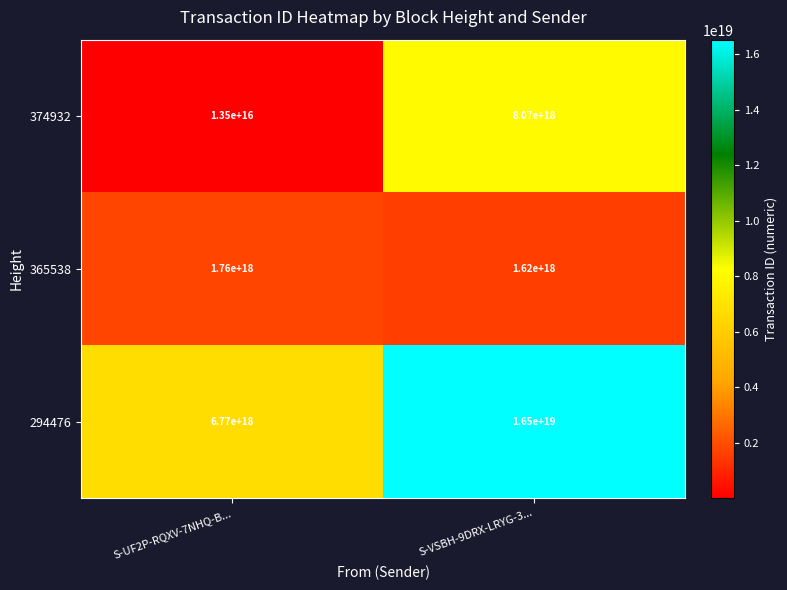

Rank the categories by 365538 value from highest to lowest.

S-UF2P-RQXV-7NHQ-B..., S-VSBH-9DRX-LRYG-3...